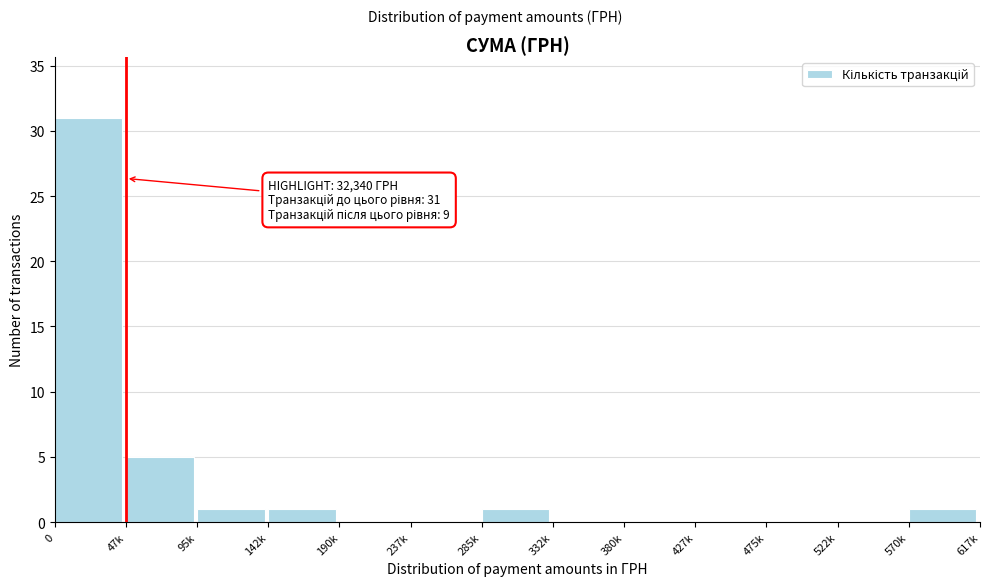

Reading left to right, what are all the values shown in this chart?

0=31	47k=5	95k=1	142k=1	190k=0	237k=0	285k=1	332k=0	380k=0	427k=0	475k=0	522k=0	570k=1